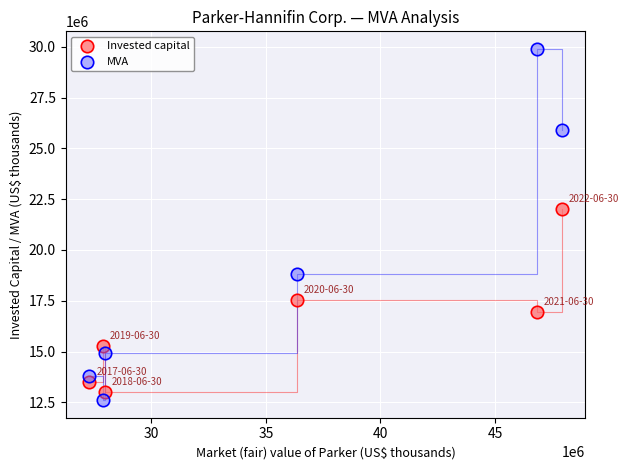

Across all data points, what is the range of X values (max minus min)?

20597317